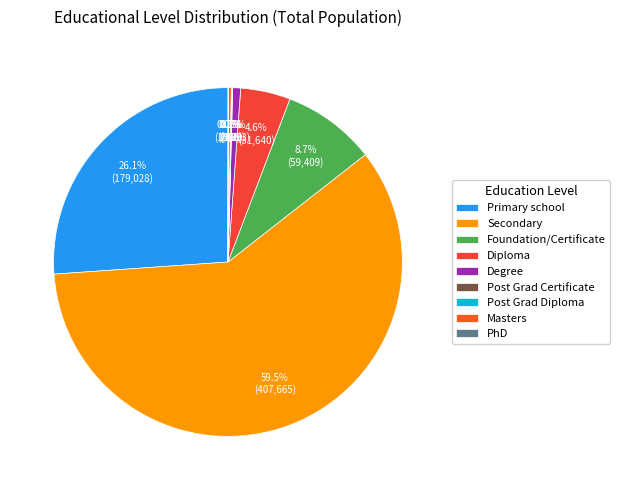

Count the number of slices in the pie.

9